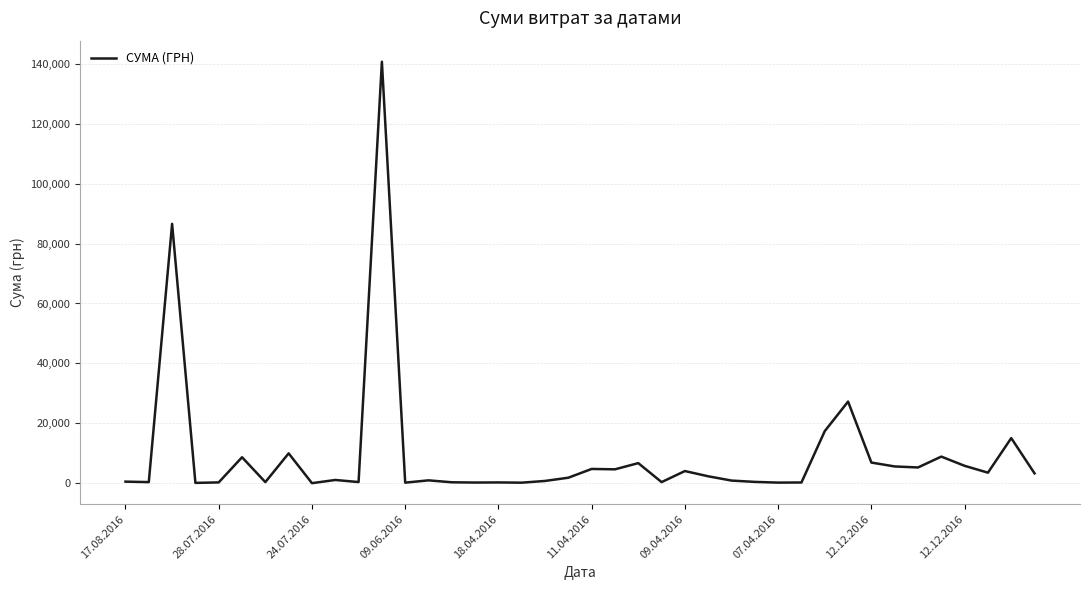

What is the maximum value shown in the chart?

140706.2